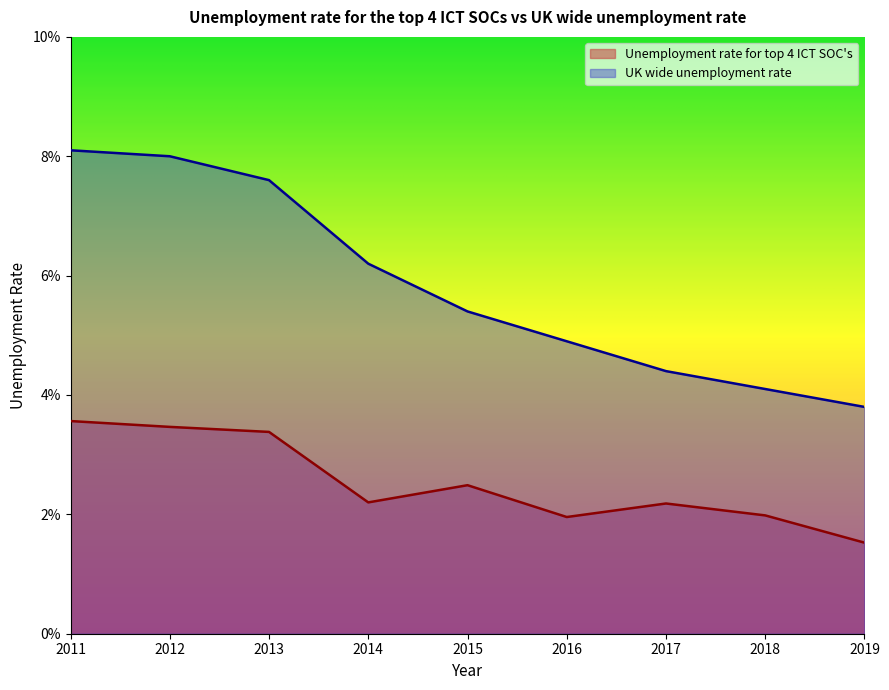

Rank the series by their average value, from highest to lowest.

UK wide unemployment rate, Unemployment rate for top 4 ICT SOC's